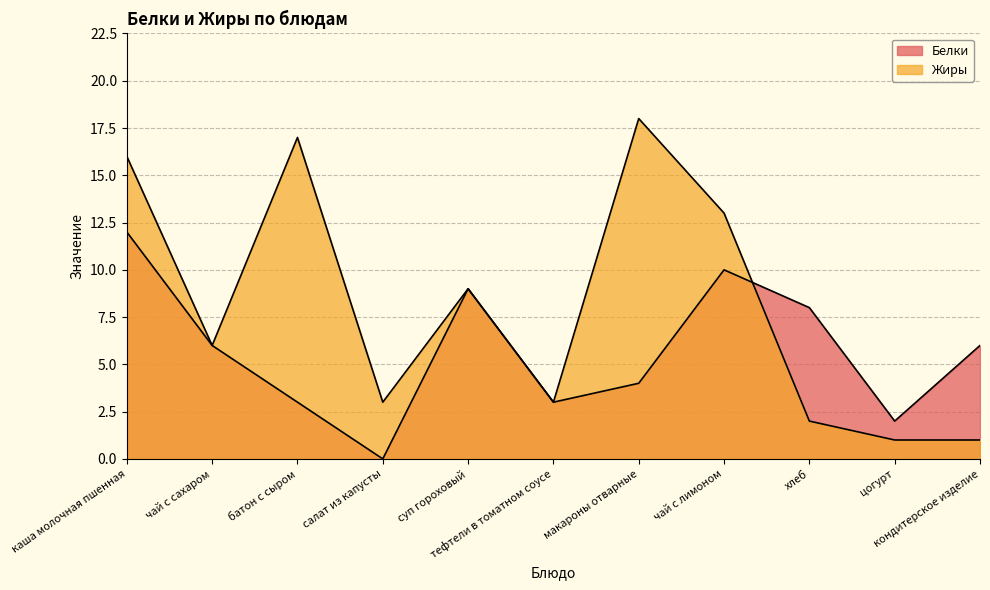

Rank the series by their average value, from highest to lowest.

Жиры, Белки